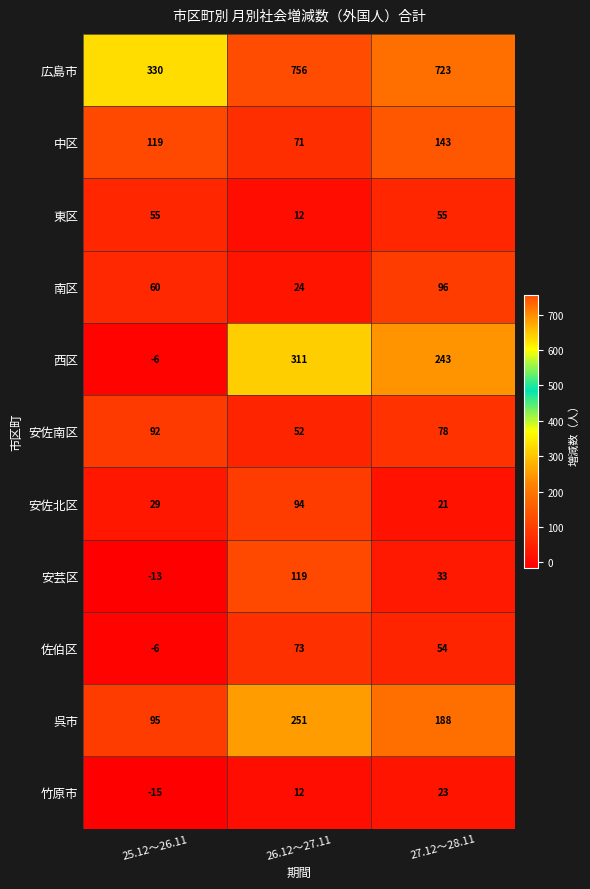

Rank the series by their maximum value, from highest to lowest.

広島市, 西区, 呉市, 中区, 安芸区, 南区, 安佐北区, 安佐南区, 佐伯区, 東区, 竹原市